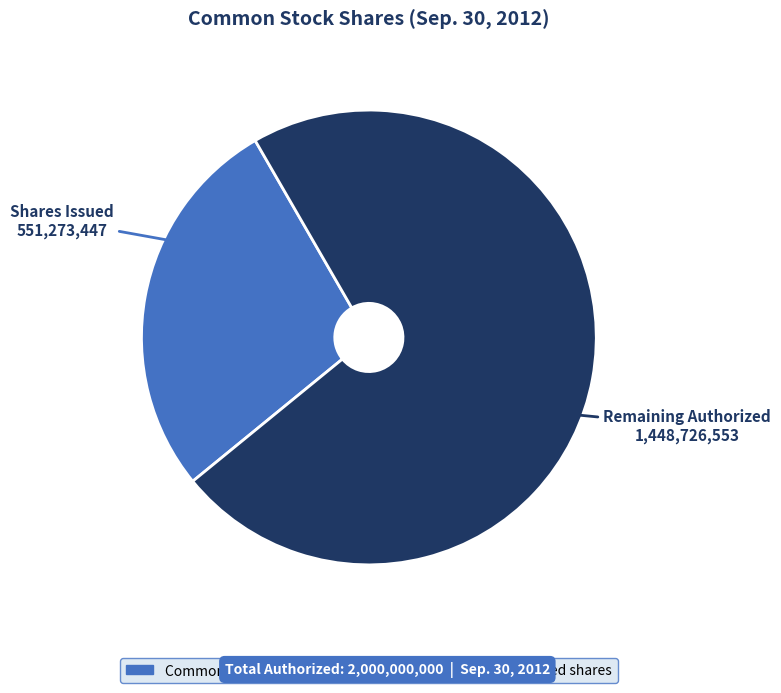

Is there any slice that represents more than half of the pie?

Yes